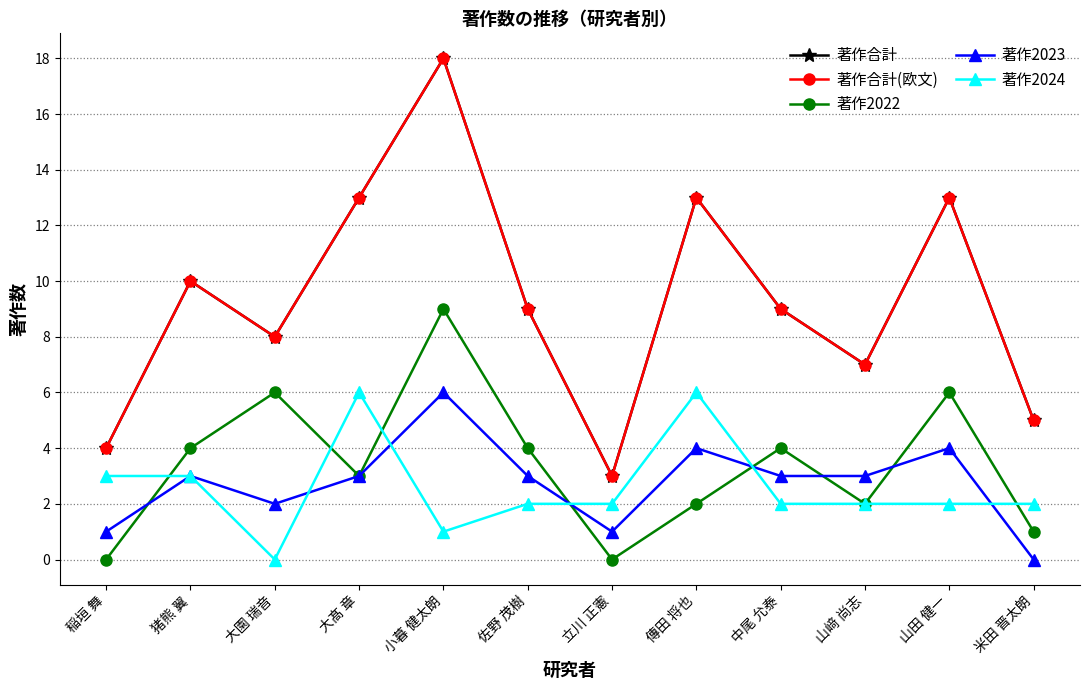

At how many categories does at least one series exceed 4?

10